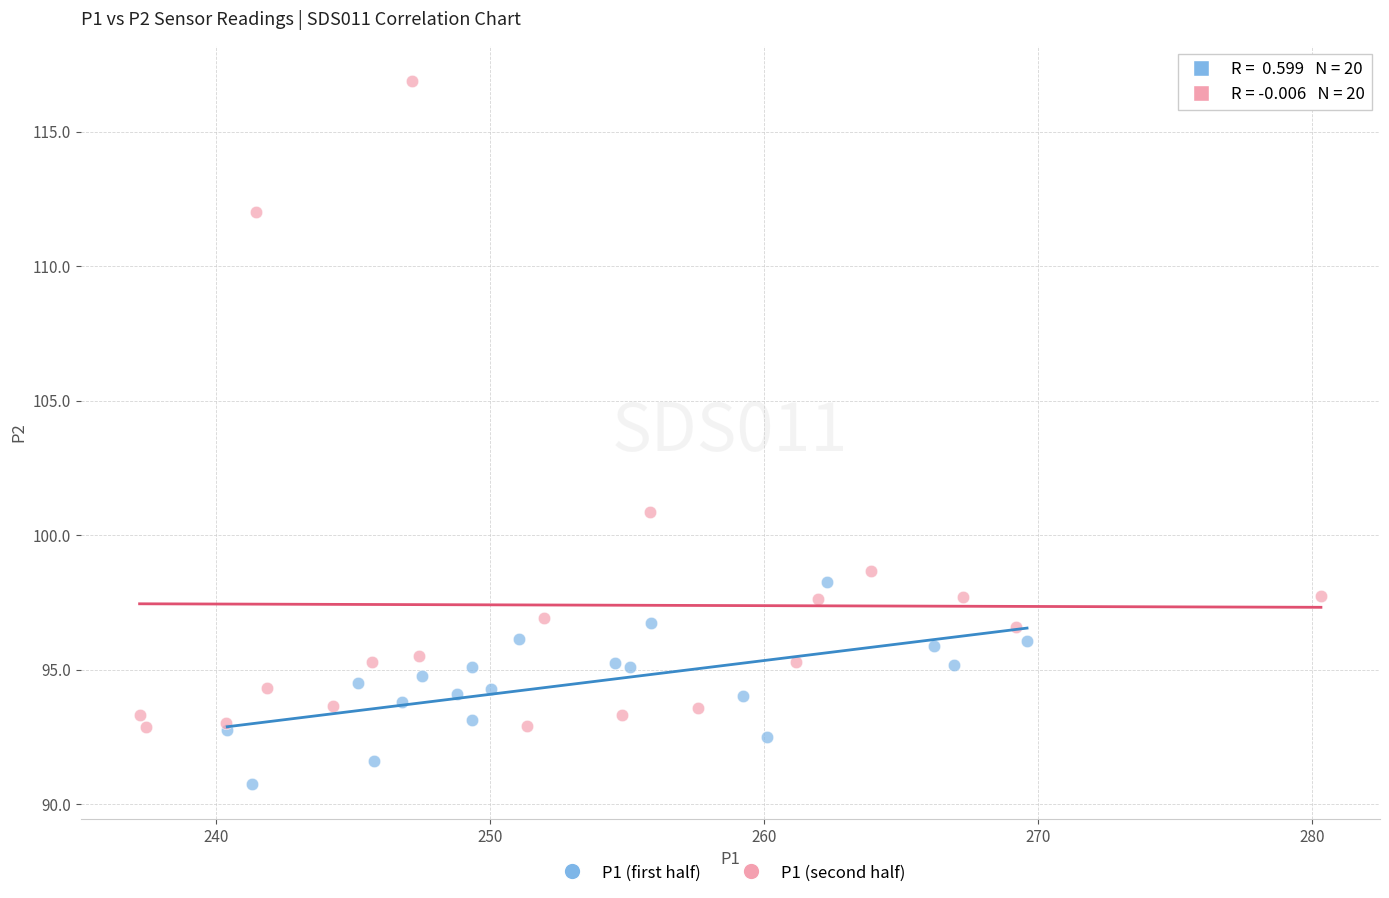

Which series has the largest Y range (max minus min)?

P1 (second half)